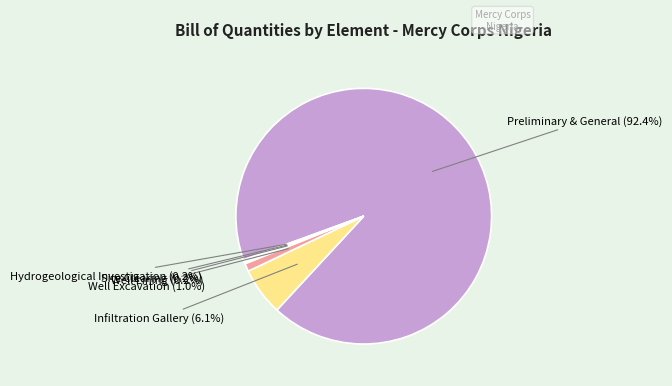

Is Well Excavation the majority of the pie?

No